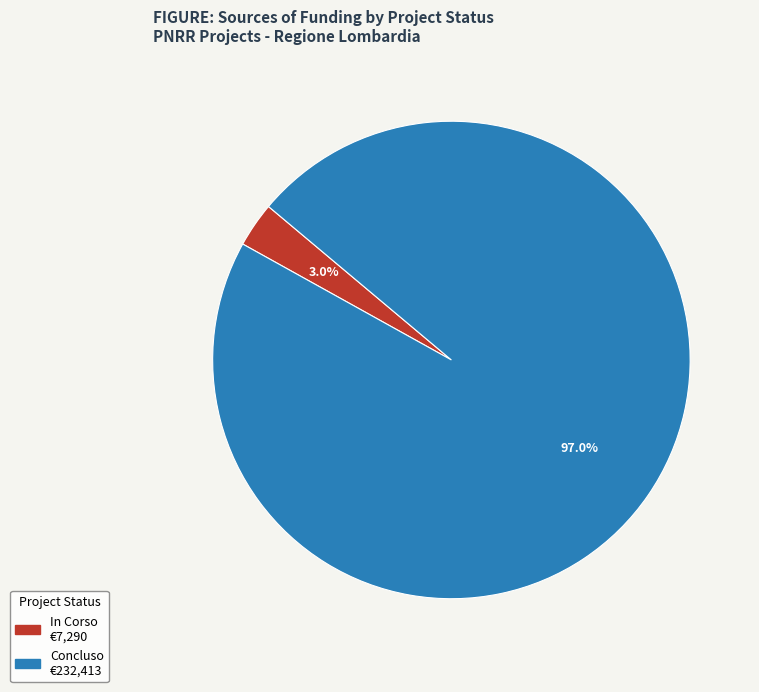

Combined, do In Corso and Concluso account for over 50%?

Yes